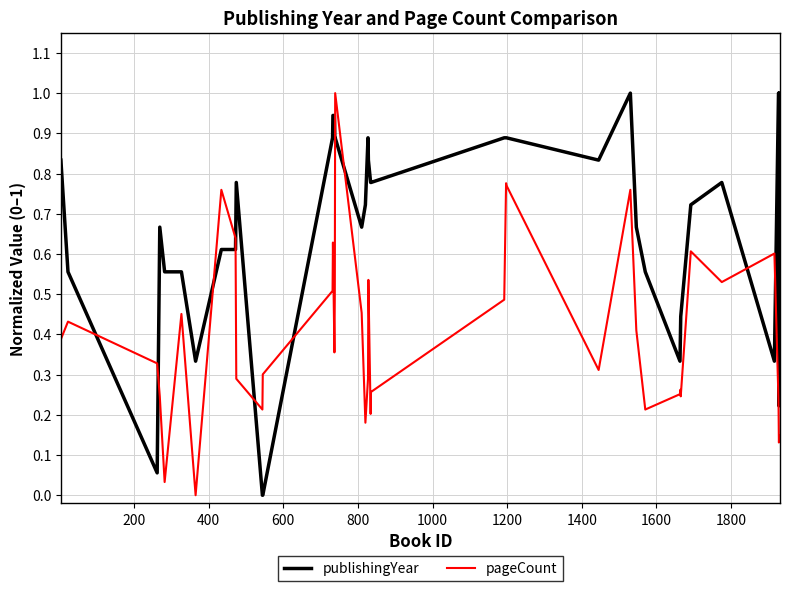

What is the greatest value displayed?

1.0